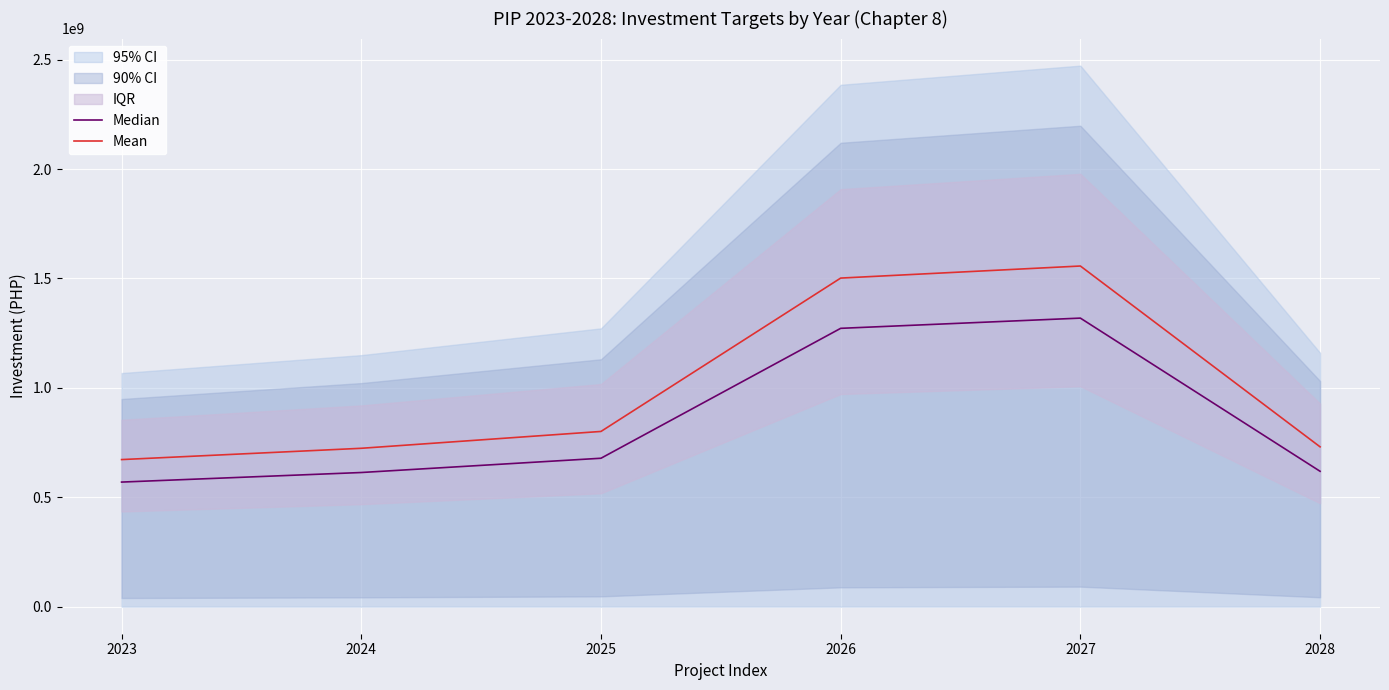

Is the value of Median at 2026 greater than the value of Mean at 2025?

Yes